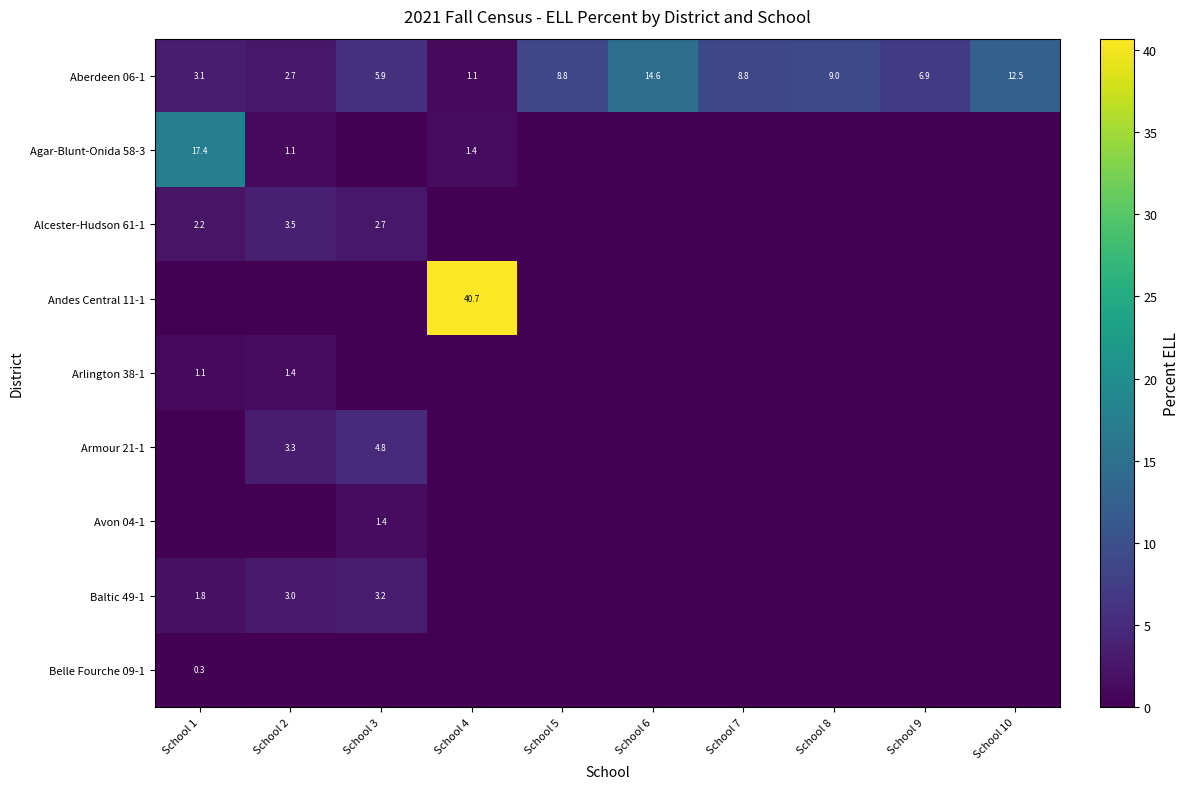

What is the approximate value of Aberdeen 06-1 at School 9?

6.9